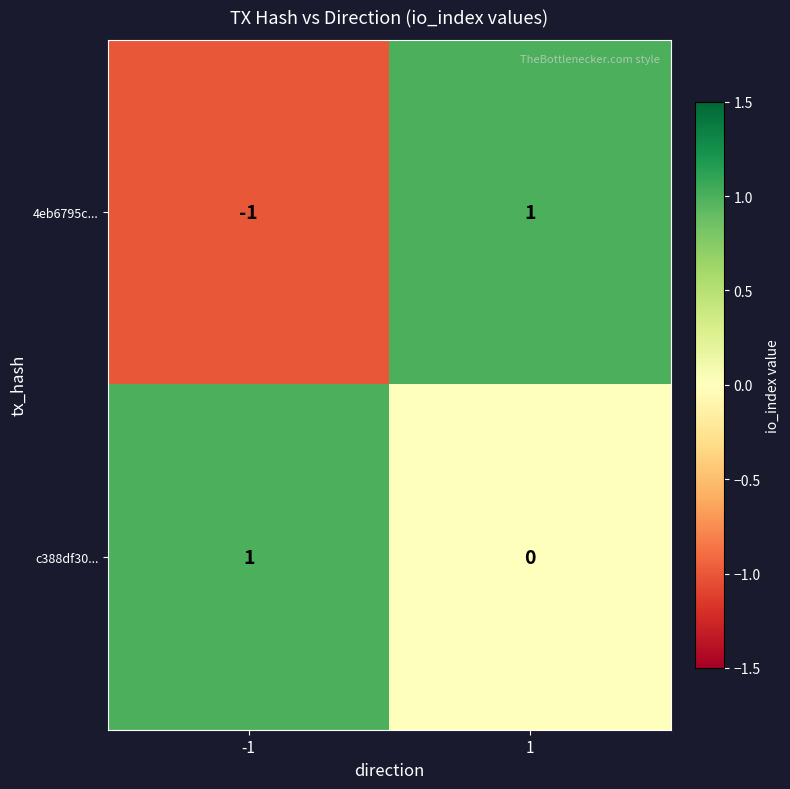

How many values in c388df30... are above zero?

1